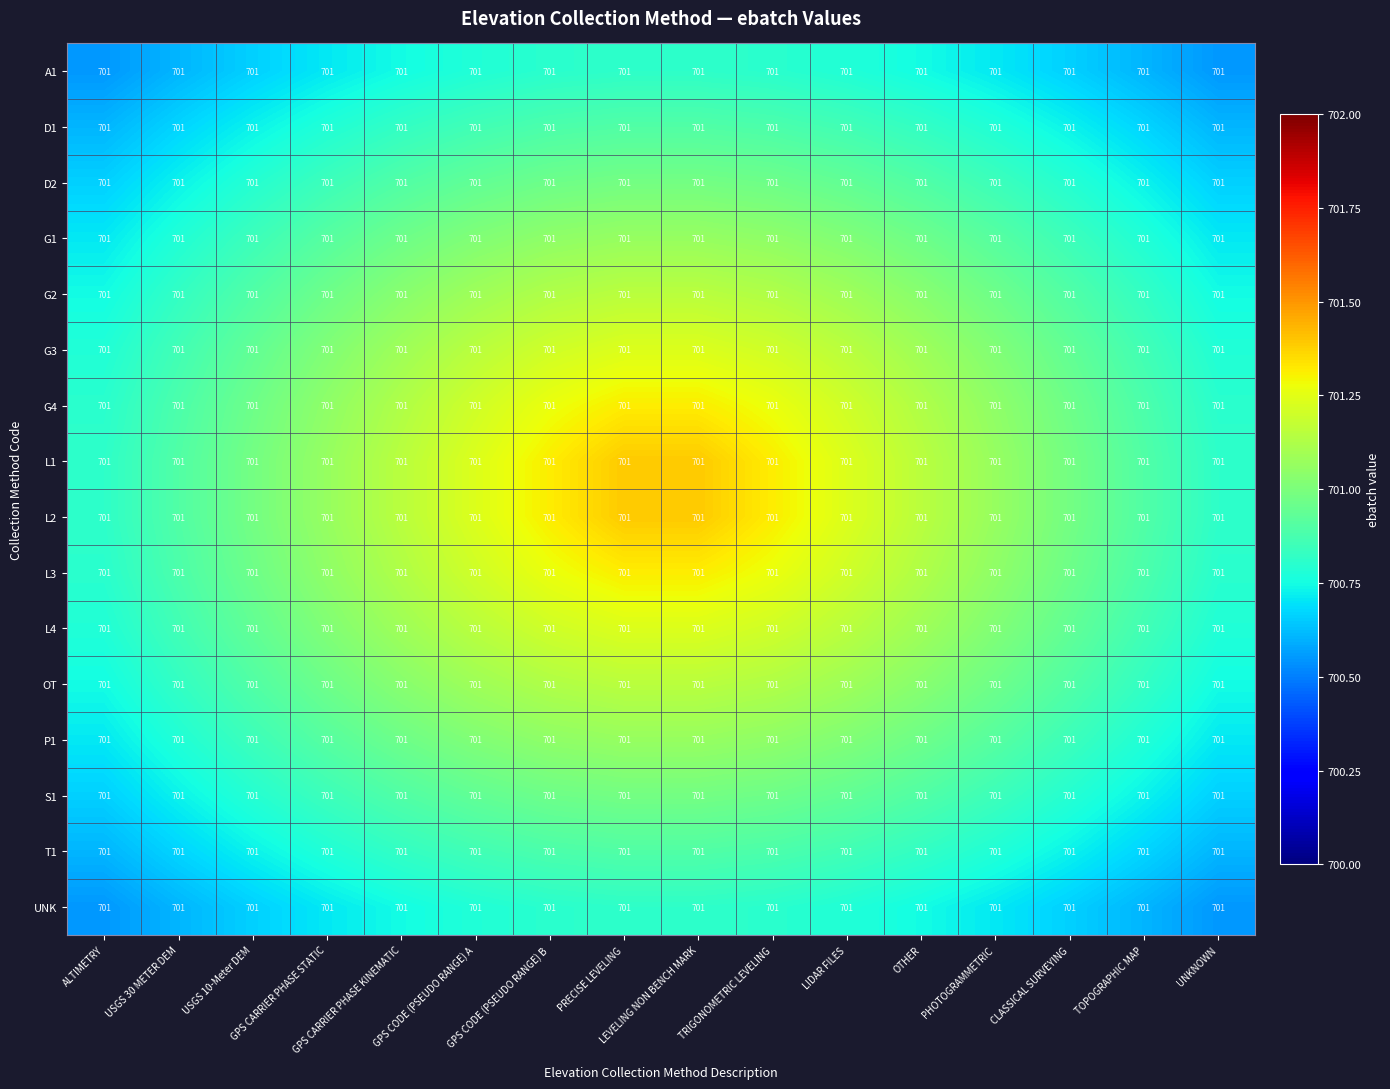

Rank the categories by S1 value from highest to lowest.

PRECISE LEVELING, LEVELING NON BENCH MARK, GPS CODE (PSEUDO RANGE) B, TRIGONOMETRIC LEVELING, GPS CODE (PSEUDO RANGE) A, LIDAR FILES, GPS CARRIER PHASE KINEMATIC, OTHER, GPS CARRIER PHASE STATIC, PHOTOGRAMMETRIC, USGS 10-Meter DEM, CLASSICAL SURVEYING, USGS 30 METER DEM, TOPOGRAPHIC MAP, ALTIMETRY, UNKNOWN